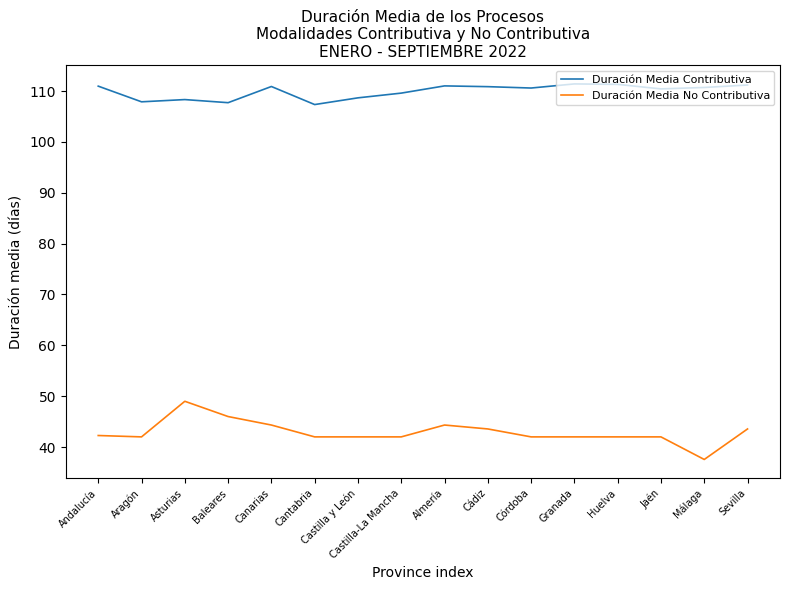

What is the difference between the Duración Media Contributiva values at Cantabria and Aragón?

0.5